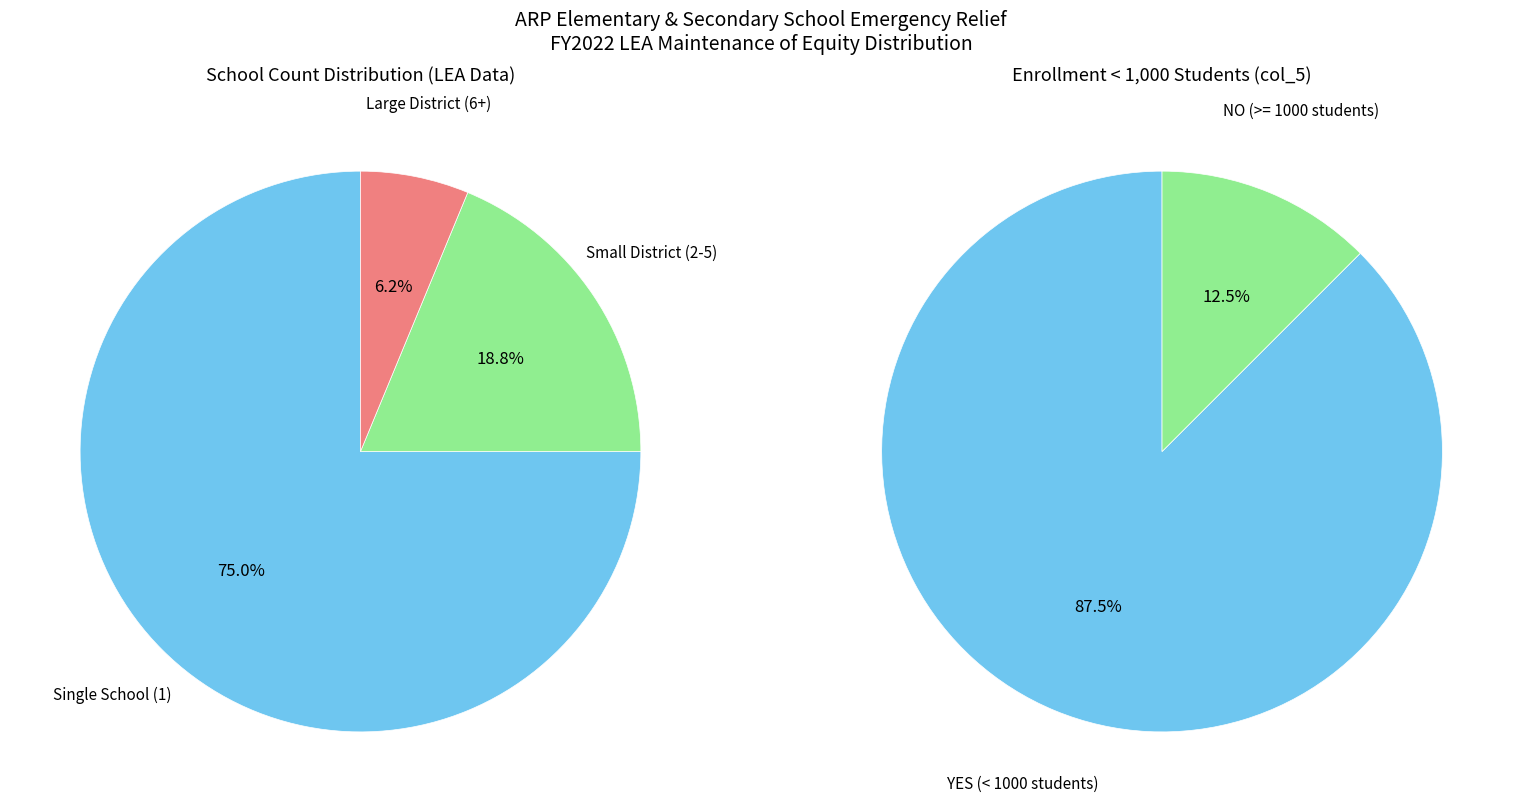

Is 31 the majority of the pie?

No